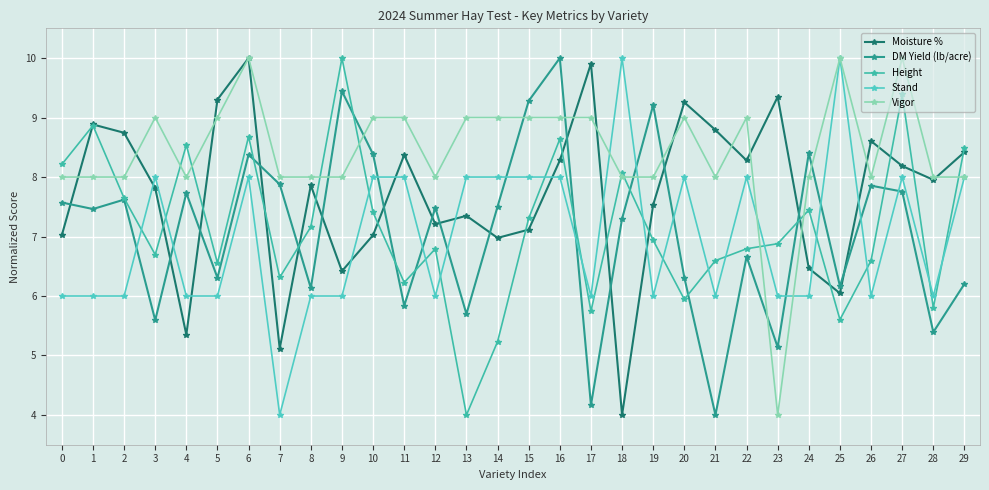

Which category has the lowest value in the Vigor series?

23